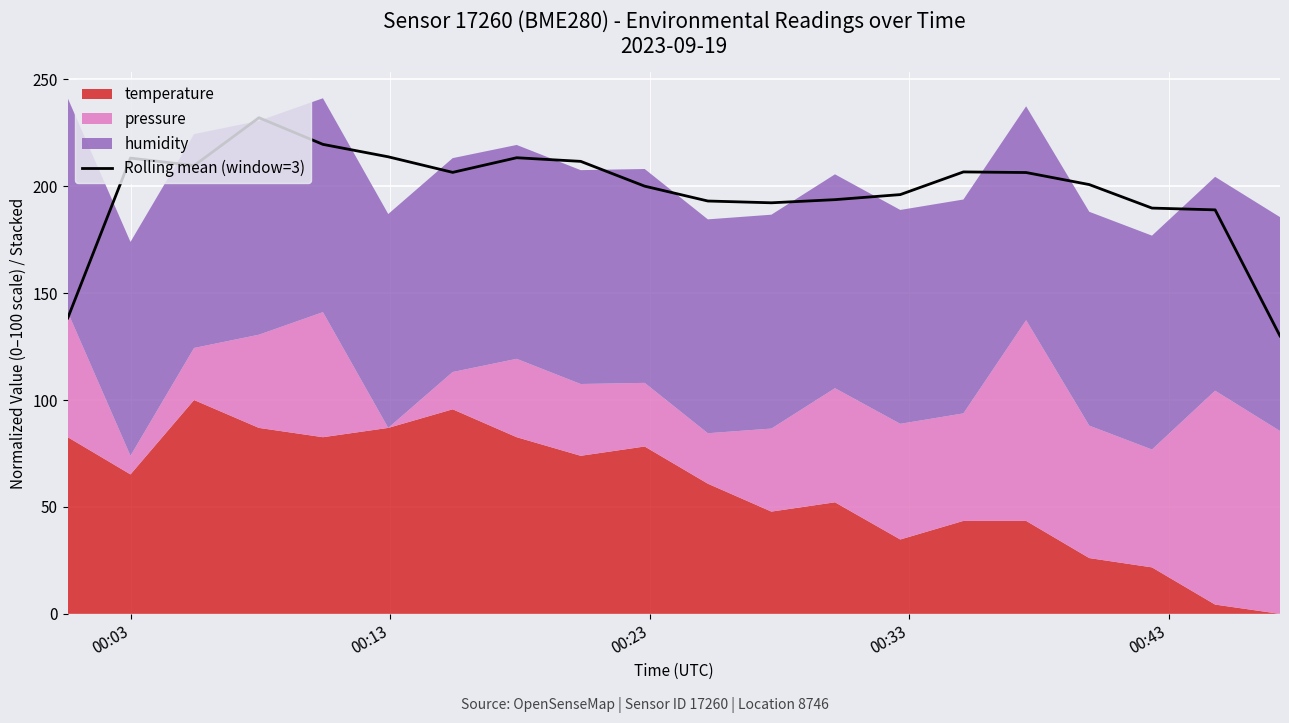

What is the lowest value of the Rolling mean (window=3) series?

130.0